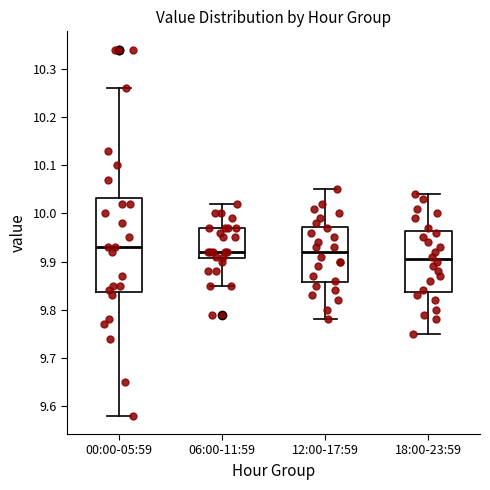

Where does the lower whisker of the box for 12:00-17:59 end on the y-axis? The values are not printed on the chart, so give them approximately, as read against the axis.

9.78